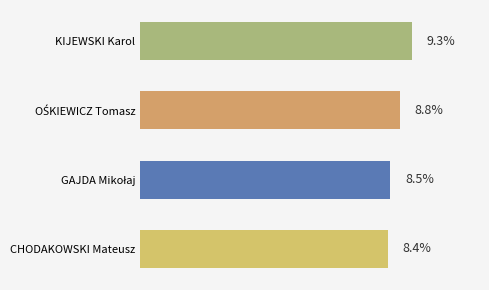

How many distinct data groups are displayed?

1